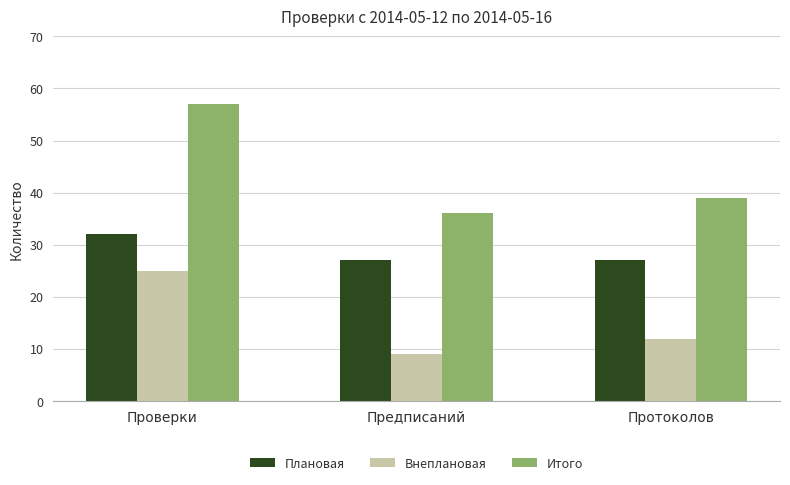

What is the difference between the maximum and second lowest values in the Плановая series?

5